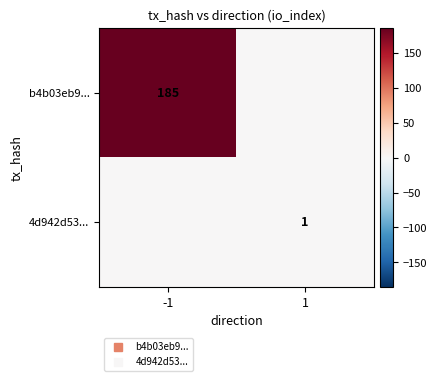

At which label is 4d942d53... closest to 0?

-1